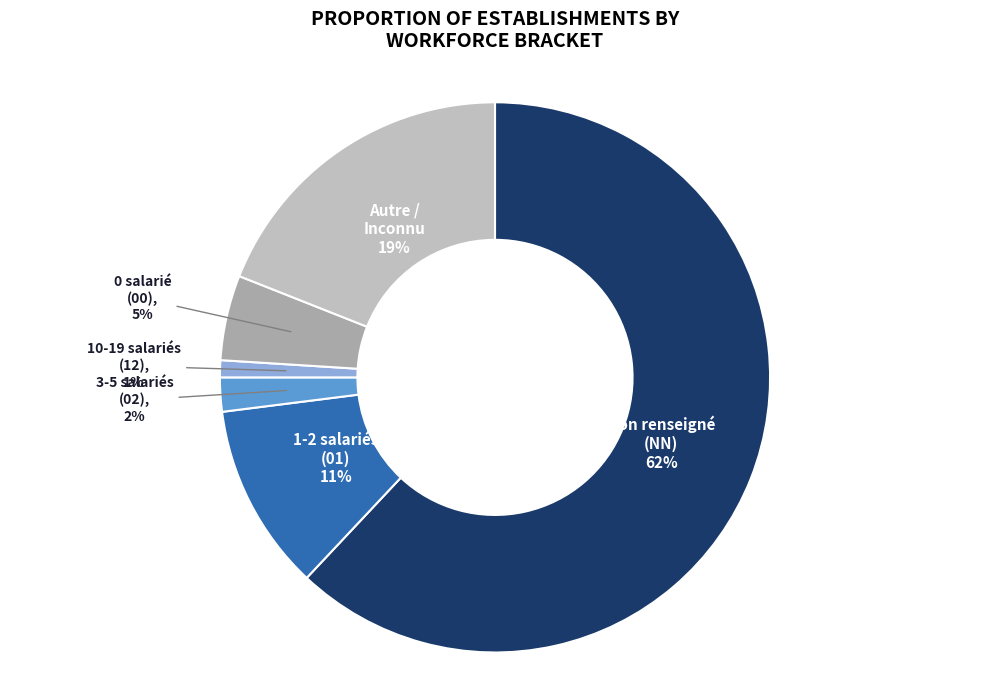

To the nearest percent, what percentage of the pie is 1-2 salariés (01)?

11%